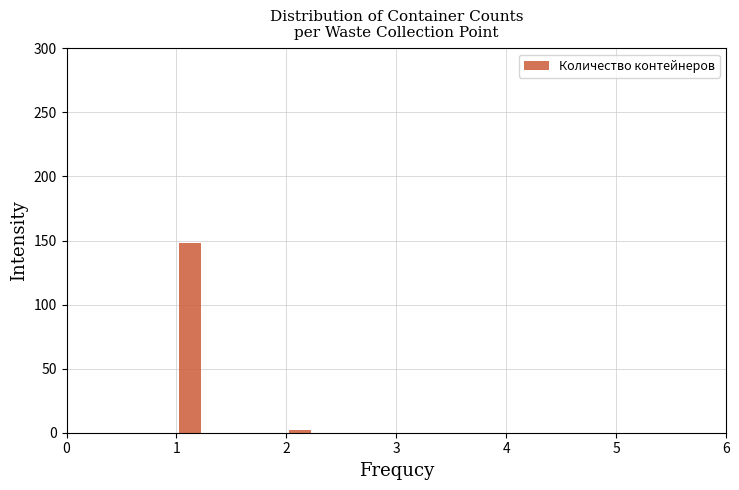

Read against the x-axis, roughly where is the centre of the tallest bar?

1.1